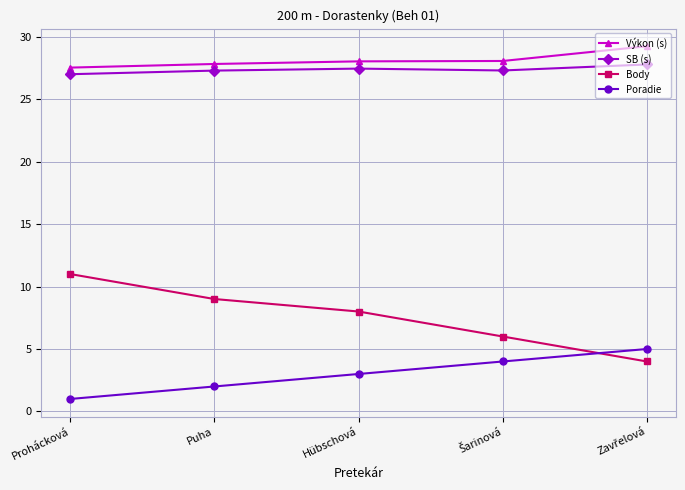

What is the approximate value of SB (s) at Prohácková?

27.0